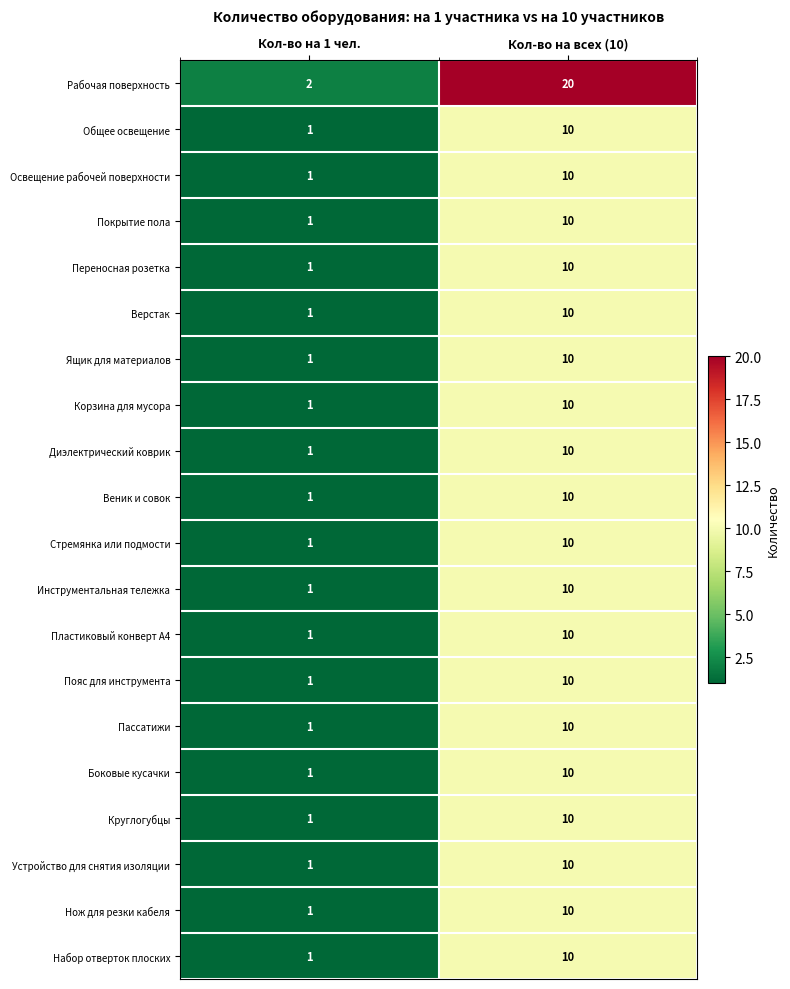

Count the number of data series in this chart.

20